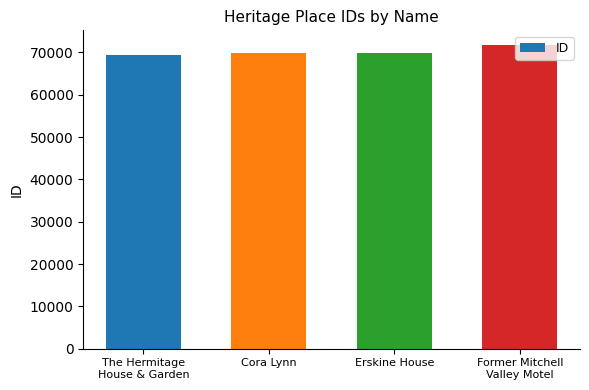

What is the smallest value displayed?

69449